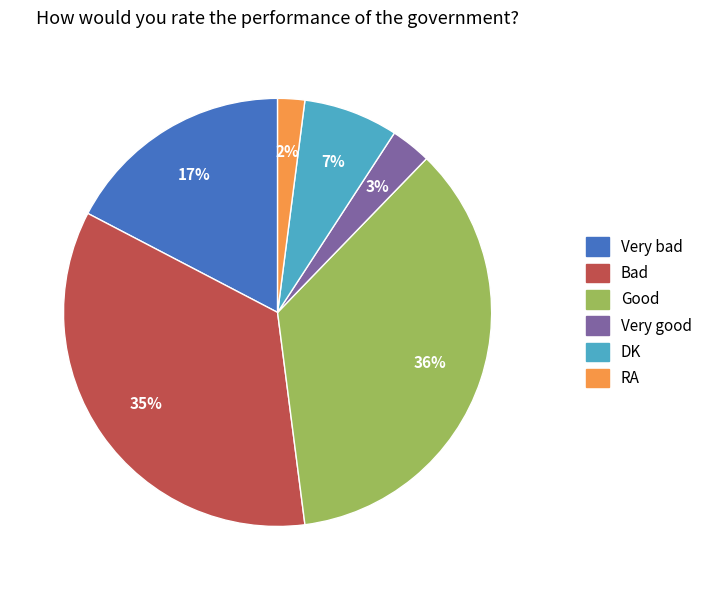

To the nearest percent, what percentage of the pie is Very bad?

17%